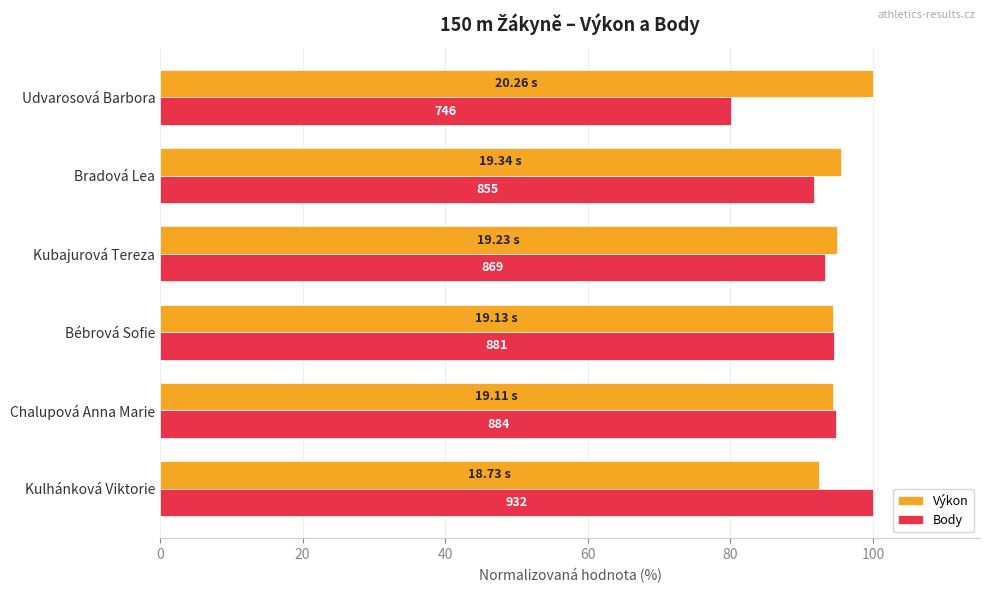

Reading left to right, extract all data points from this chart.

Výkon: 92.4	94.3	94.4	94.9	95.5	100.0
Body: 100.0	94.8	94.5	93.2	91.7	80.0